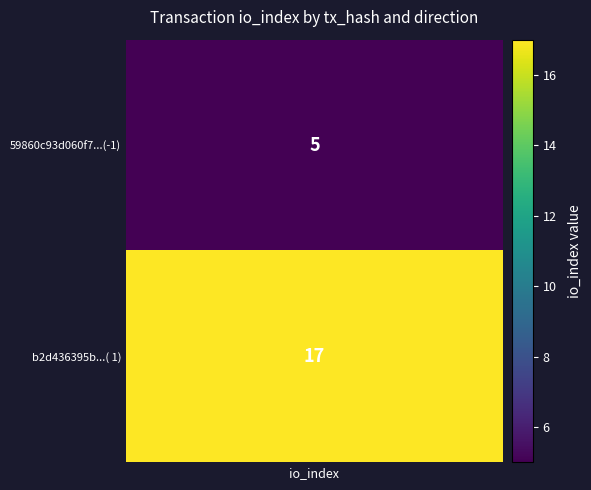

The b2d436395b5fd21bc8b0ca8b07c6a328eb54599 series shows 2 at direction. True or false?

False